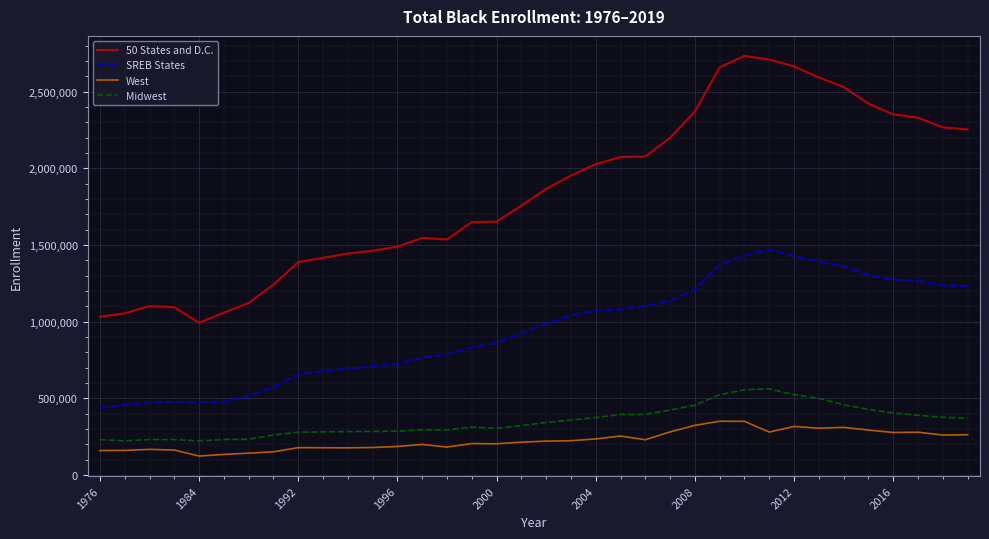

What is the minimum value for 50 States and D.C.?

992591